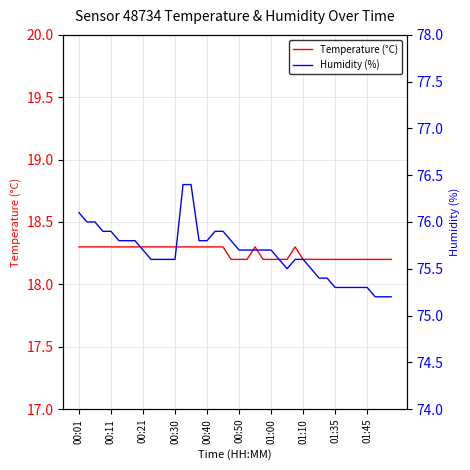

What is the maximum value shown in the chart?

76.4